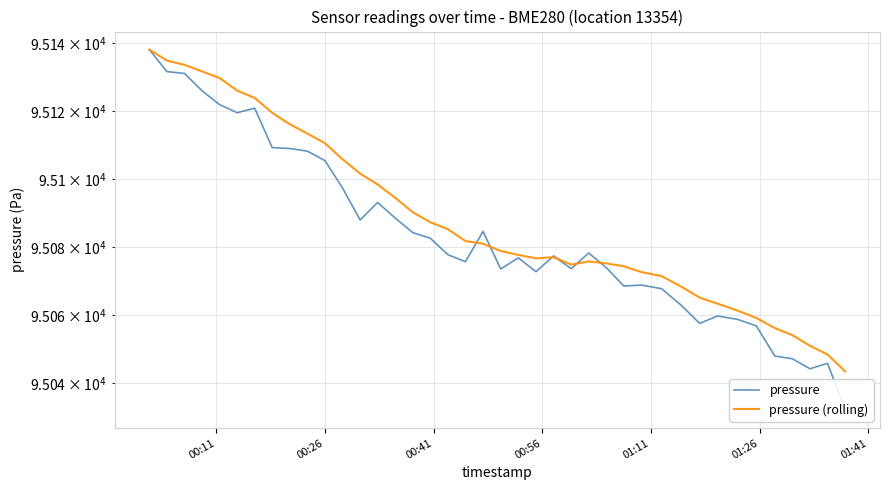

True or false: pressure and pressure (rolling) intersect in this chart.

True